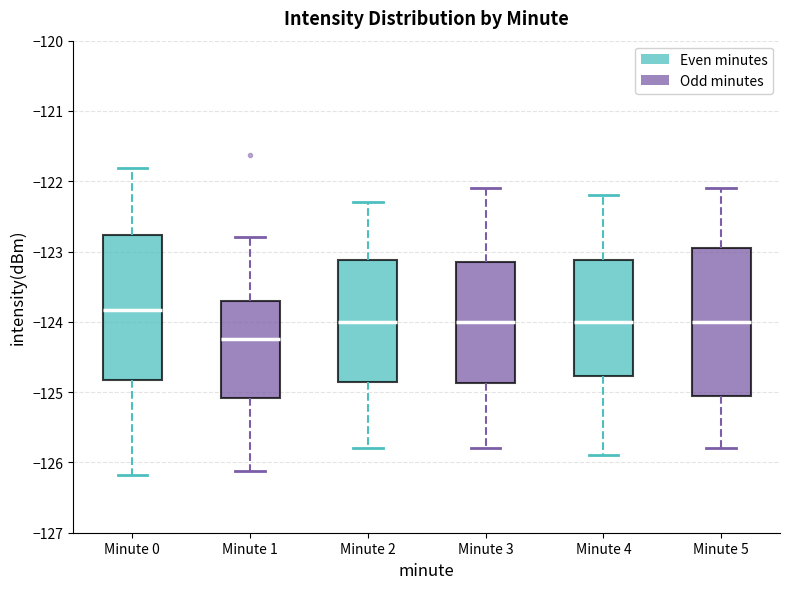

Which box's median line is the highest?

Minute 0